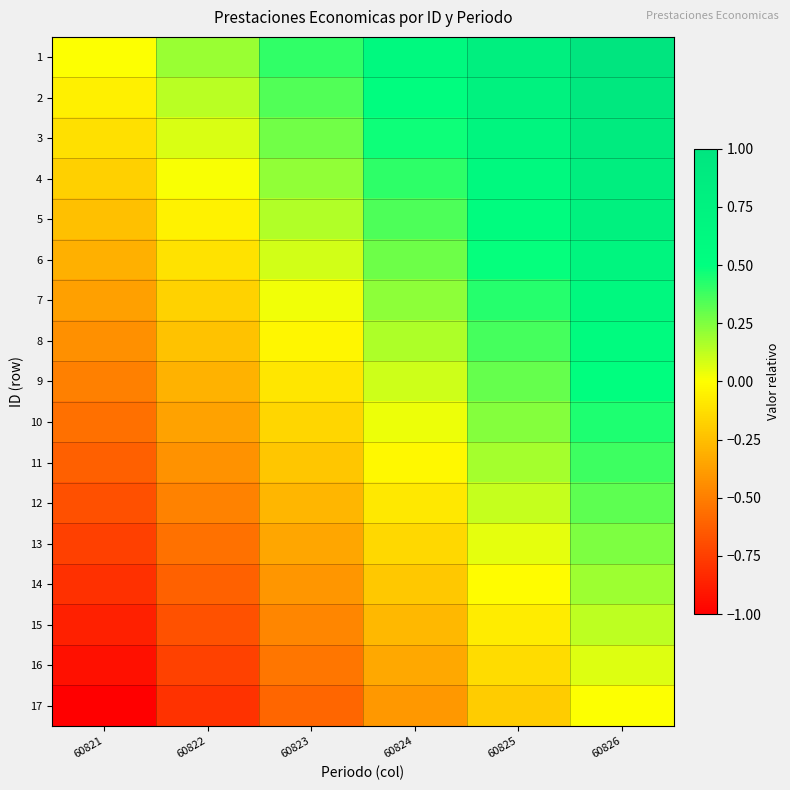

Reading left to right, extract all data points from this chart.

1: 60821=0.0	60822=0.2	60823=0.4	60824=0.6	60825=0.8	60826=1.0
2: 60821=-0.1	60822=0.1	60823=0.3	60824=0.5	60825=0.7	60826=0.9
3: 60821=-0.1	60822=0.1	60823=0.3	60824=0.5	60825=0.7	60826=0.9
4: 60821=-0.2	60822=0.0	60823=0.2	60824=0.4	60825=0.6	60826=0.8
5: 60821=-0.2	60822=-0.0	60823=0.2	60824=0.3	60825=0.6	60826=0.8
6: 60821=-0.3	60822=-0.1	60823=0.1	60824=0.3	60825=0.5	60826=0.7
7: 60821=-0.4	60822=-0.2	60823=0.0	60824=0.2	60825=0.4	60826=0.6
8: 60821=-0.4	60822=-0.2	60823=-0.0	60824=0.2	60825=0.4	60826=0.6
9: 60821=-0.5	60822=-0.3	60823=-0.1	60824=0.1	60825=0.3	60826=0.5
10: 60821=-0.6	60822=-0.4	60823=-0.2	60824=0.0	60825=0.2	60826=0.4
11: 60821=-0.6	60822=-0.4	60823=-0.2	60824=-0.0	60825=0.2	60826=0.4
12: 60821=-0.7	60822=-0.5	60823=-0.3	60824=-0.1	60825=0.1	60826=0.3
13: 60821=-0.8	60822=-0.6	60823=-0.3	60824=-0.2	60825=0.1	60826=0.2
14: 60821=-0.8	60822=-0.6	60823=-0.4	60824=-0.2	60825=-0.0	60826=0.2
15: 60821=-0.9	60822=-0.7	60823=-0.5	60824=-0.3	60825=-0.1	60826=0.1
16: 60821=-0.9	60822=-0.7	60823=-0.5	60824=-0.3	60825=-0.1	60826=0.1
17: 60821=-1.0	60822=-0.8	60823=-0.6	60824=-0.4	60825=-0.2	60826=0.0